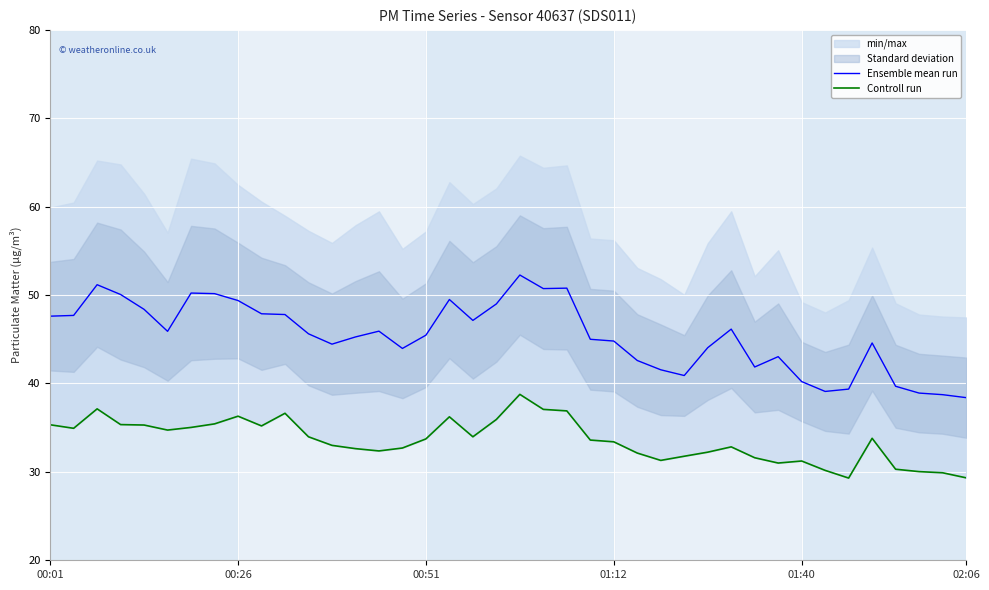

List the series in order of their peak value, highest first.

Ensemble mean run, Controll run